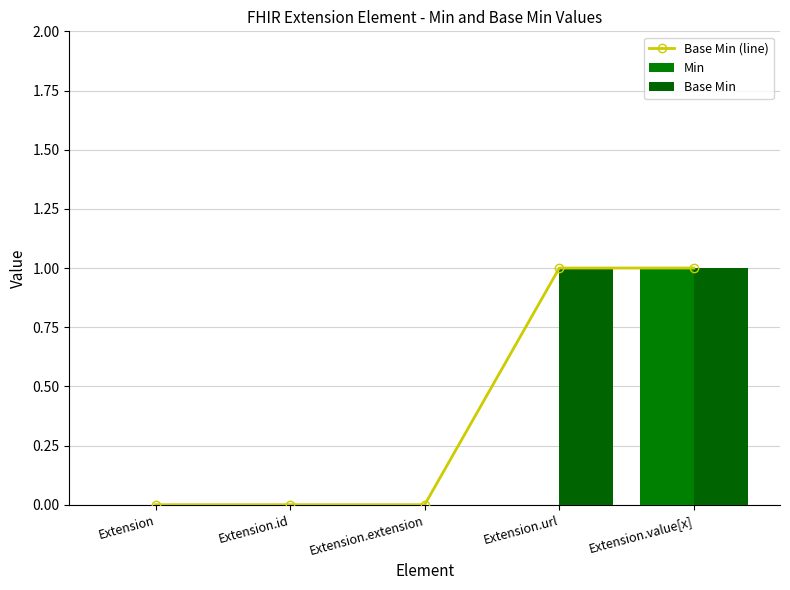

What is the label of the 2nd bar from the left?

Extension.id